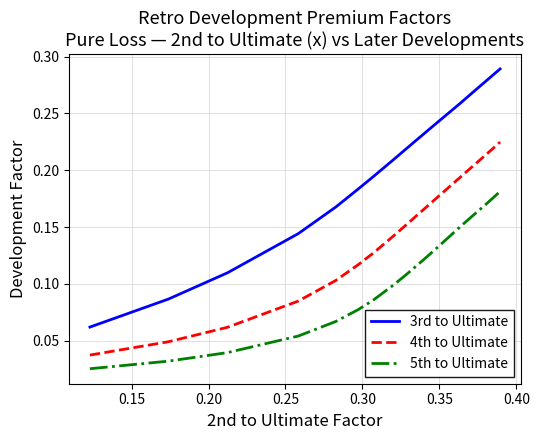

How many distinct data groups are displayed?

3